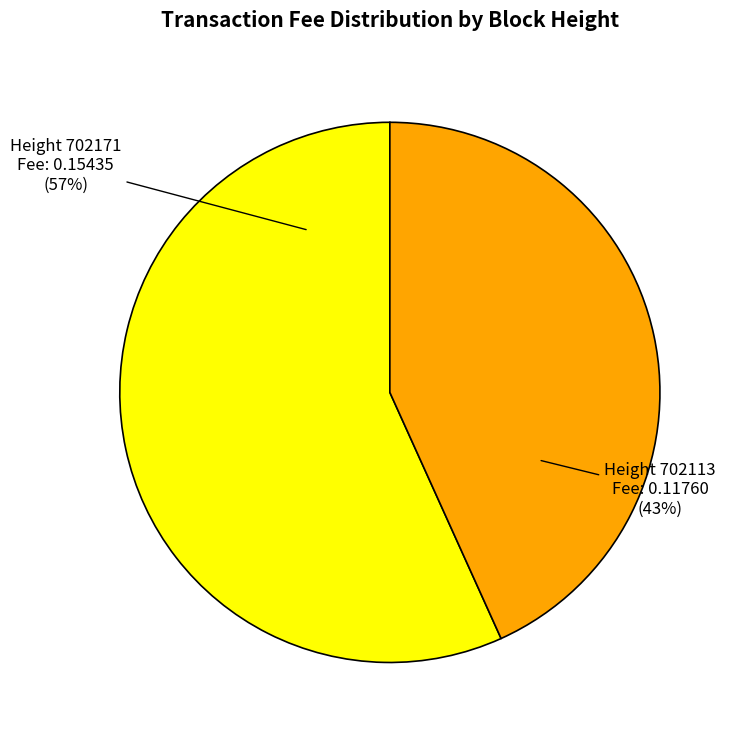

Is there any slice that represents more than half of the pie?

Yes